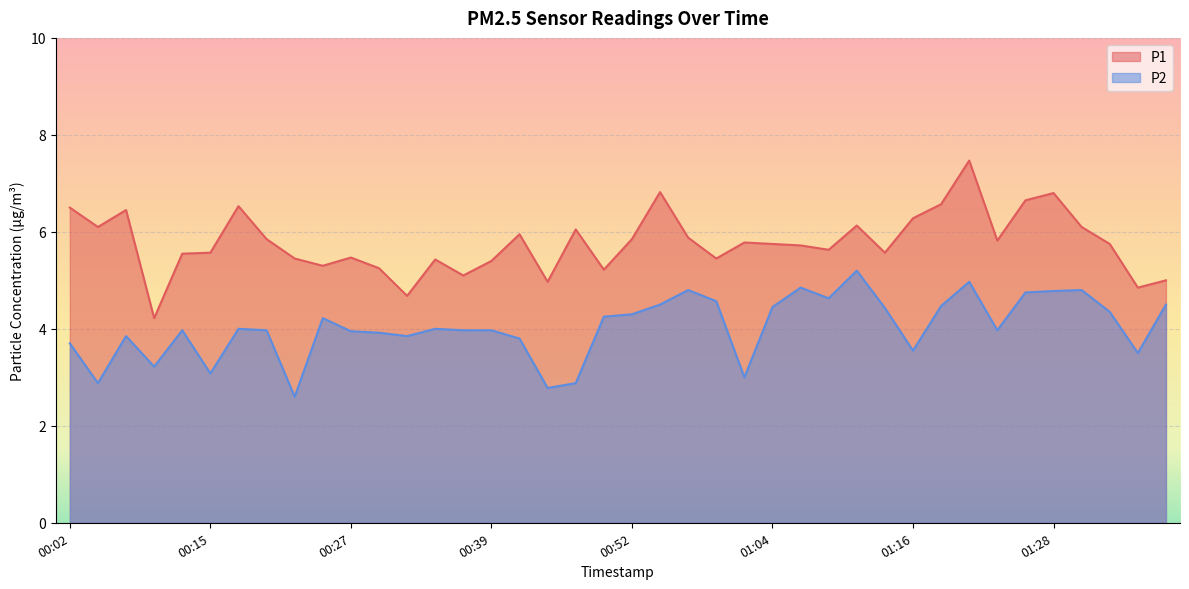

Rank the series by their average value, from highest to lowest.

P1, P2